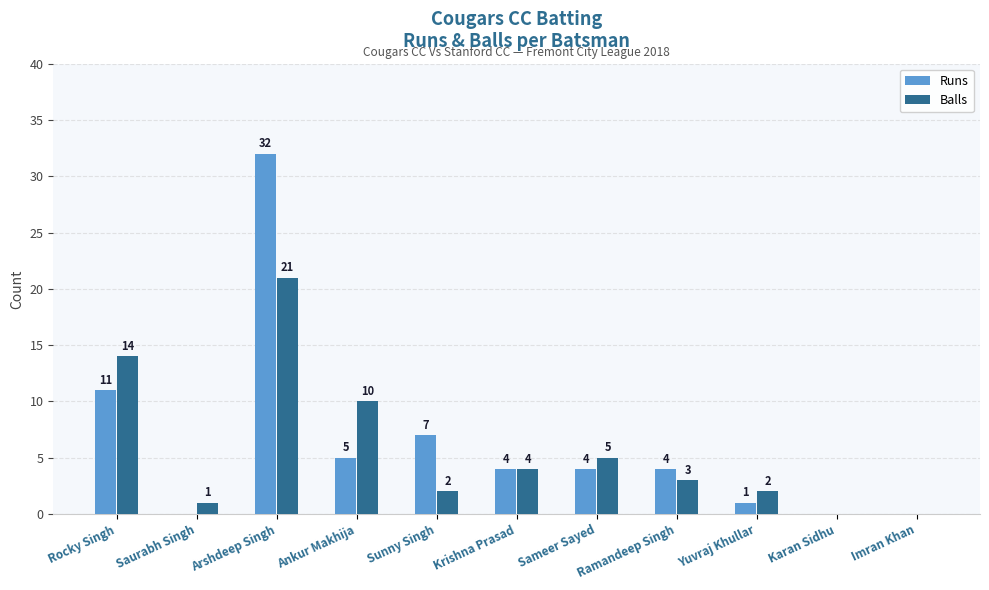

Reading left to right, list all the values displayed in this chart.

Runs: 11	0	32	5	7	4	4	4	1	0	0
Balls: 14	1	21	10	2	4	5	3	2	0	0